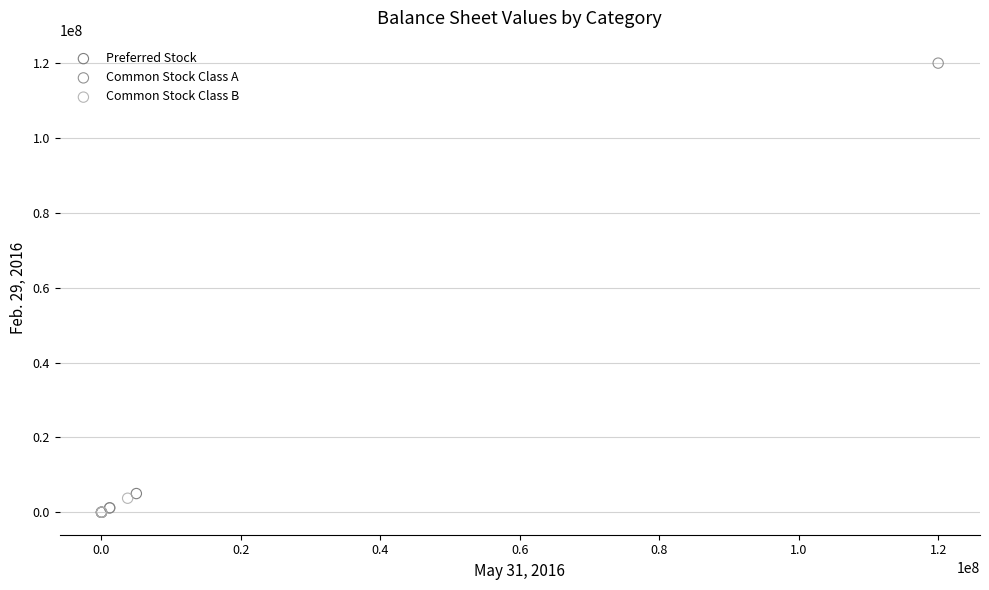

Which series has the widest spread of Y values?

Common Stock Class A